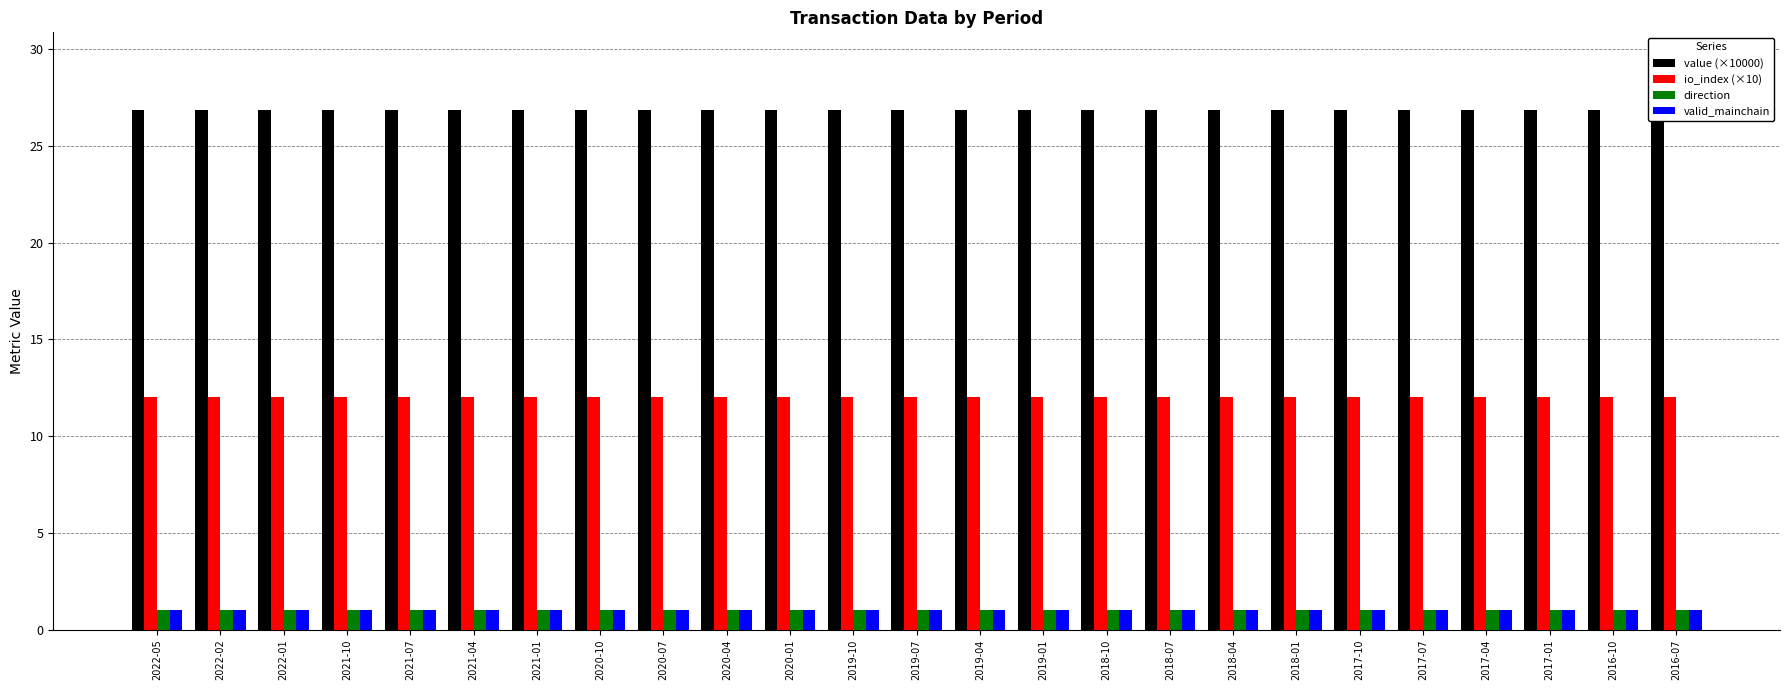

How many bars are there in each group?

4